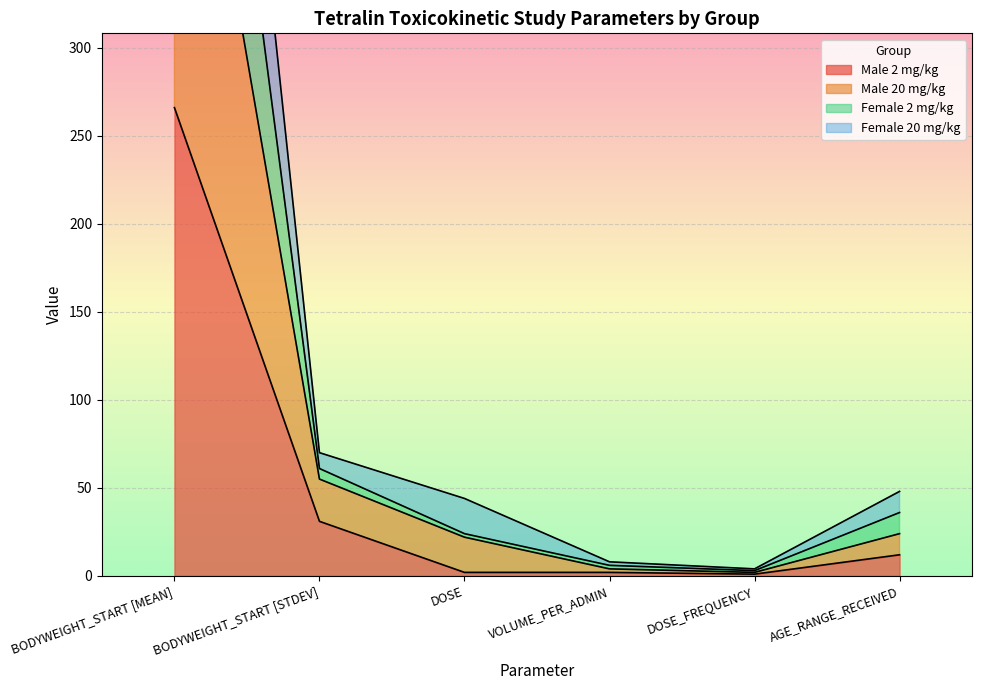

How many data points in Female 2 mg/kg are less than 36?

3